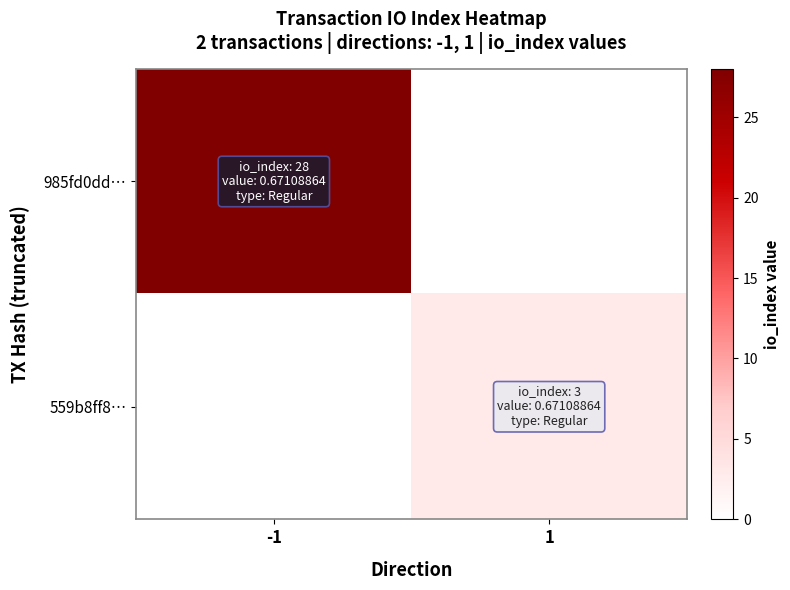

Rank the series by their average value, from lowest to highest.

559b8ff8…, 985fd0dd…